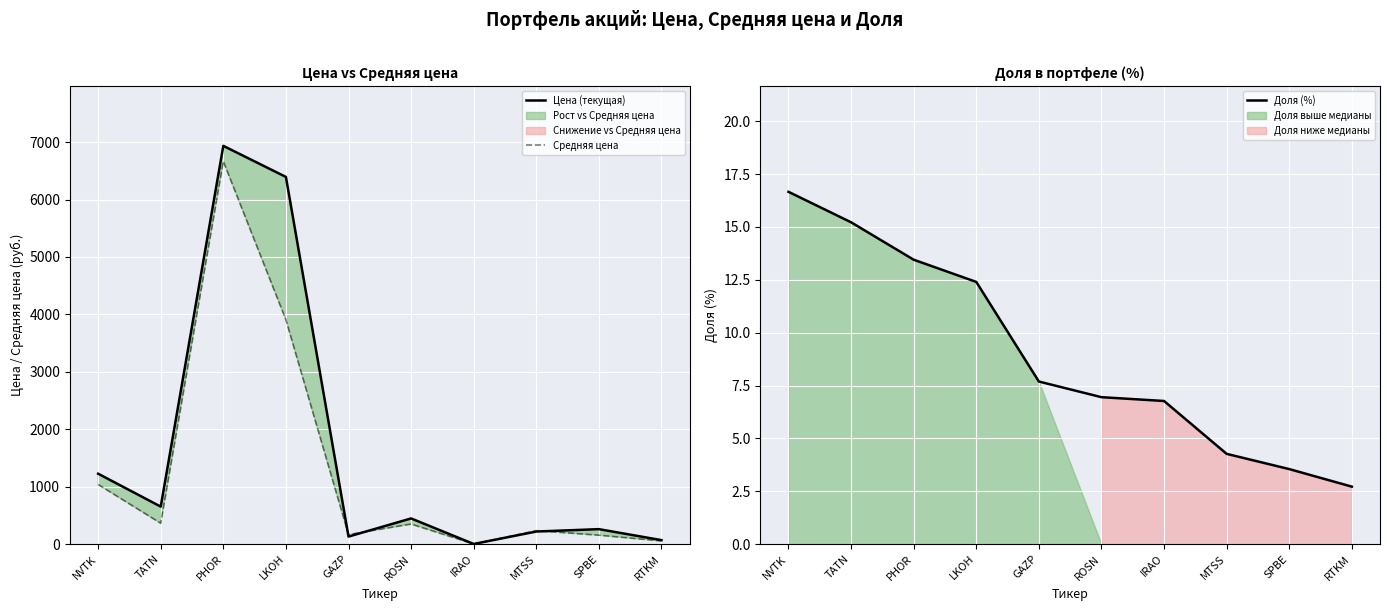

The value of Средняя цена at SPBE is 55.3. True or false?

False